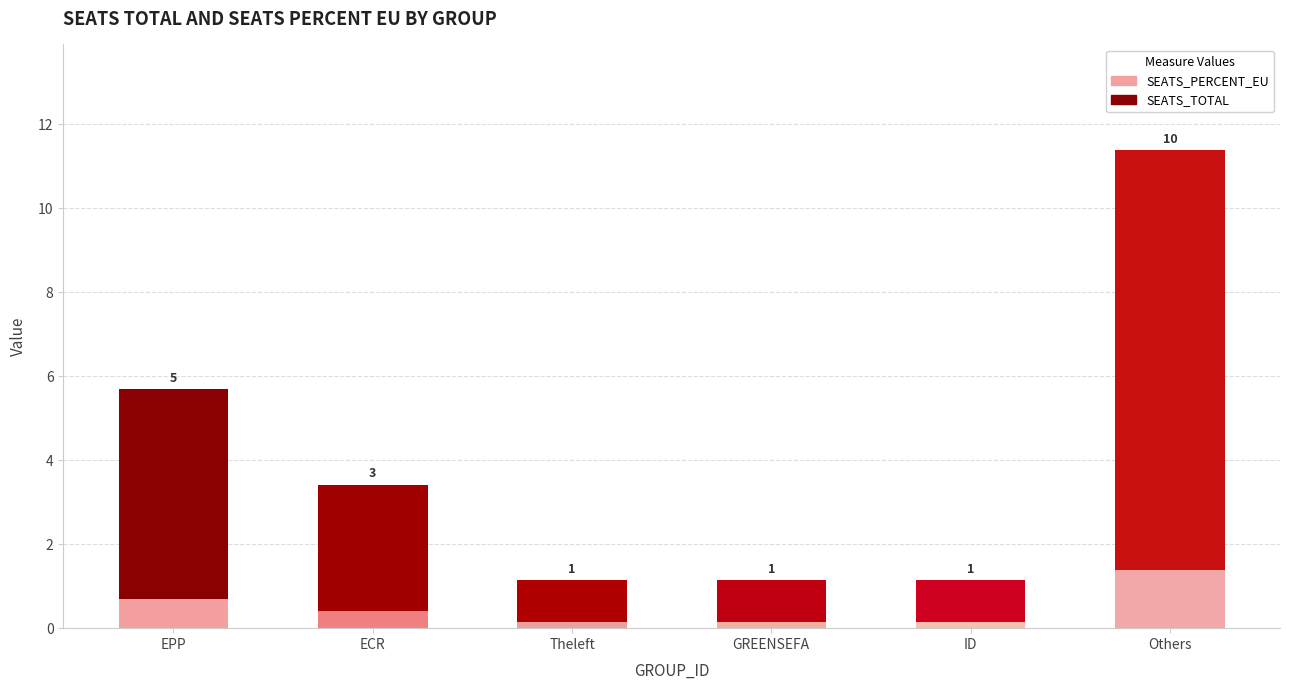

Count the SEATS_PERCENT_EU values in the range 0 to 1.

5